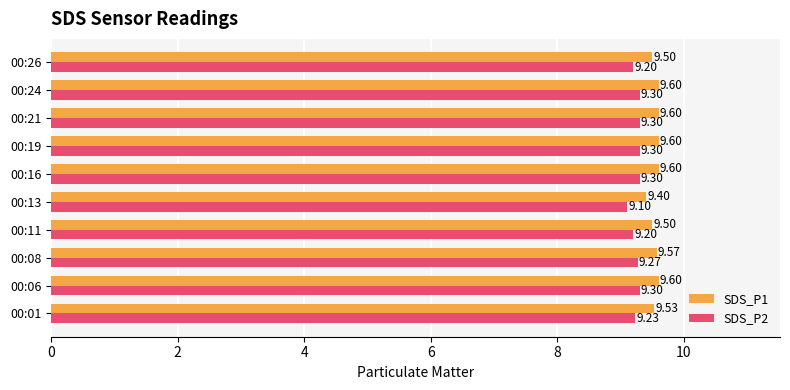

Which series has the largest range (max minus min)?

SDS_P2